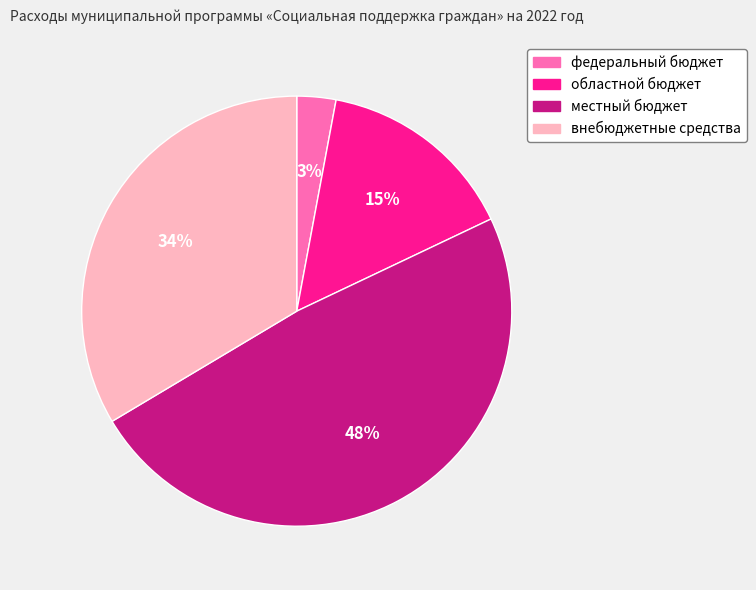

Which category has the smallest portion of the pie?

федеральный бюджет